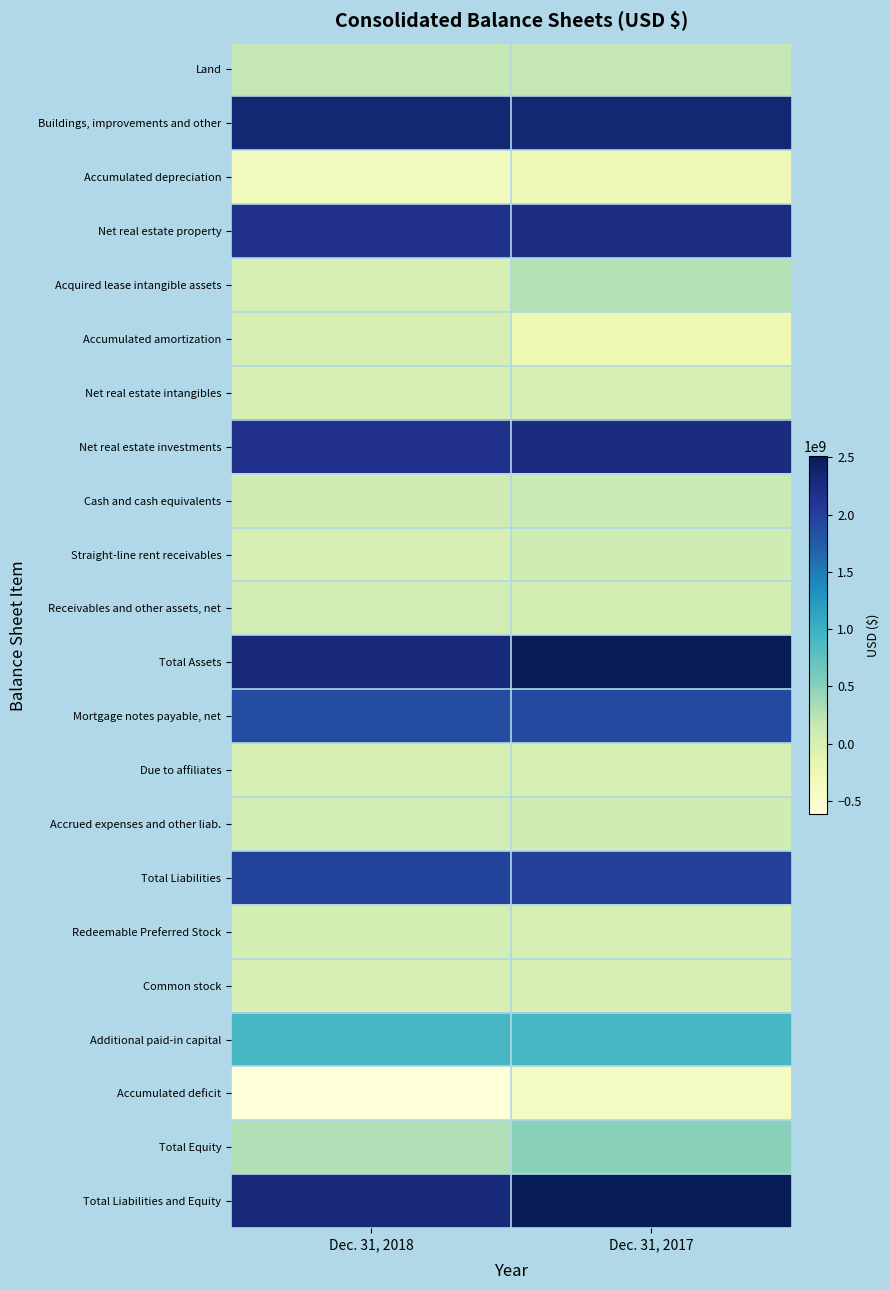

What is the minimum value shown in the chart?

-616504000